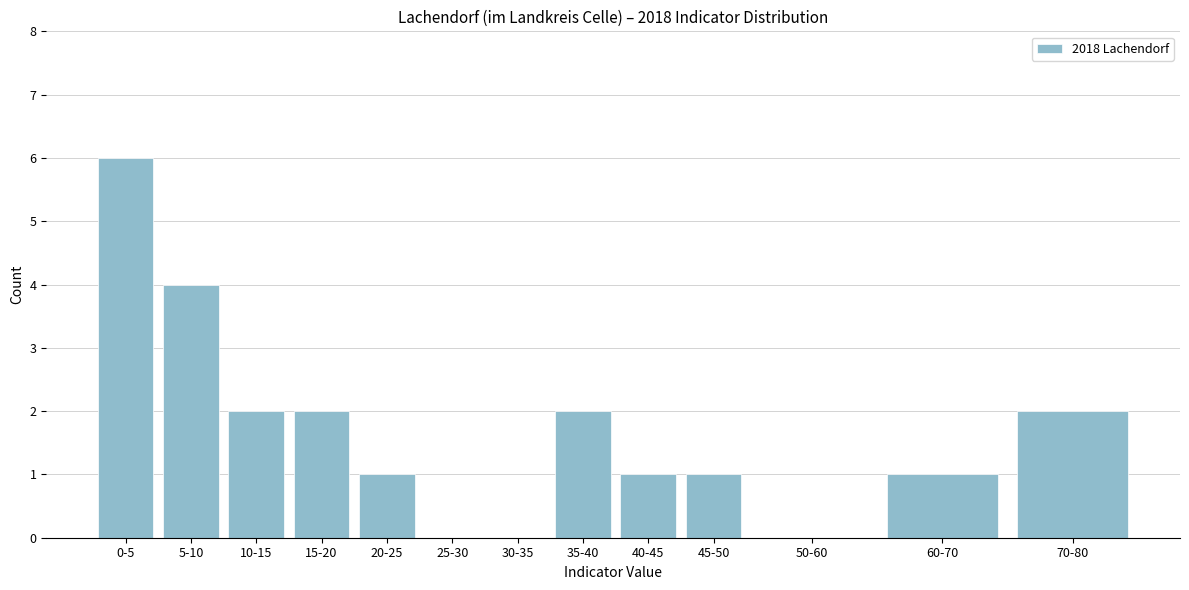

Reading left to right, list all the values displayed in this chart.

0-5=6	5-10=4	10-15=2	15-20=2	20-25=1	25-30=0	30-35=0	35-40=2	40-45=1	45-50=1	50-60=0	60-70=1	70-80=2